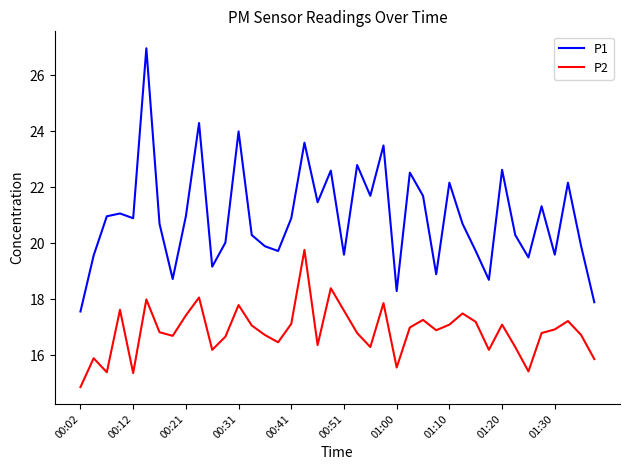

Which series has the largest total across all categories?

P1